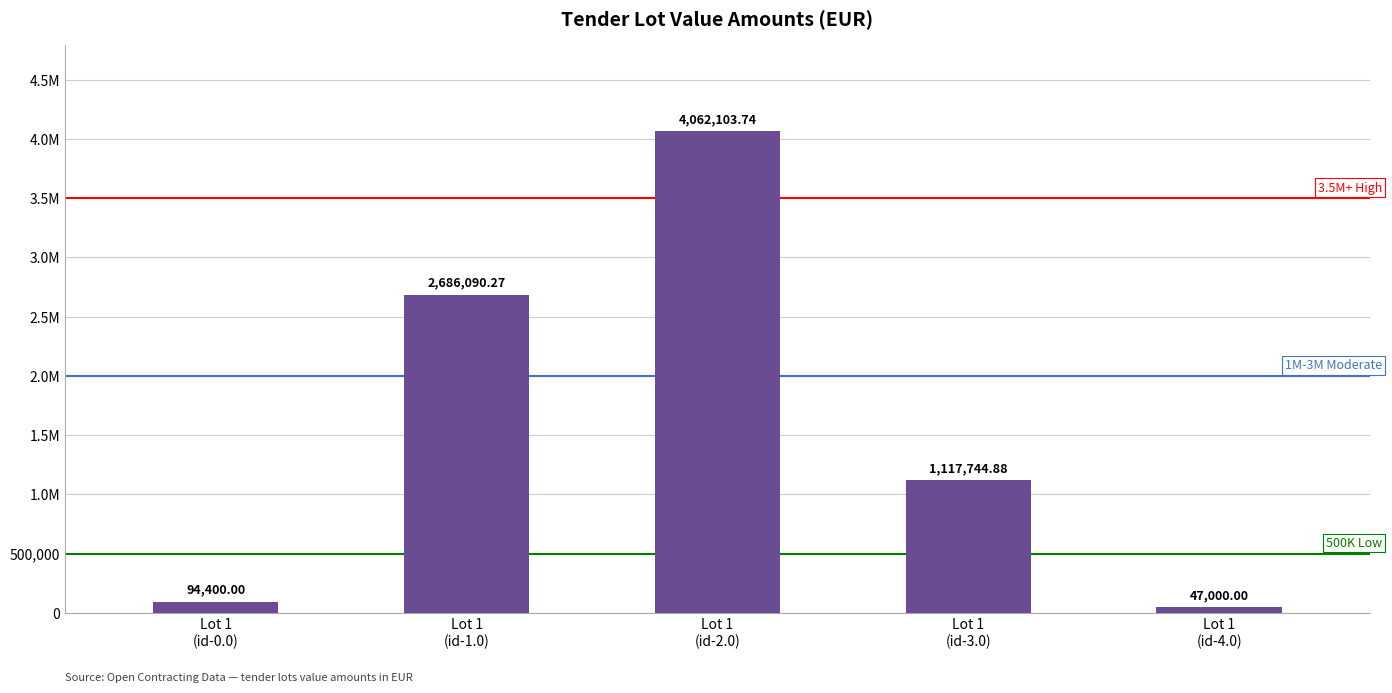

Rank the categories by value from lowest to highest.

Lot 1
(id-4.0), Lot 1
(id-0.0), Lot 1
(id-3.0), Lot 1
(id-1.0), Lot 1
(id-2.0)